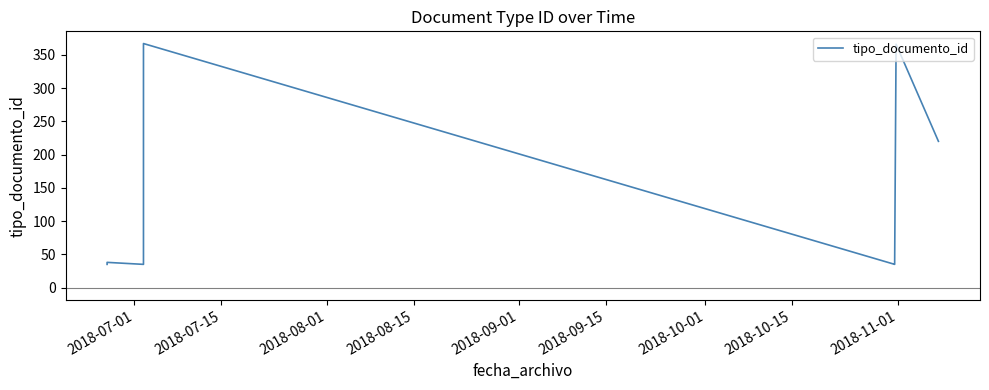

Count the number of categories in the chart.

10